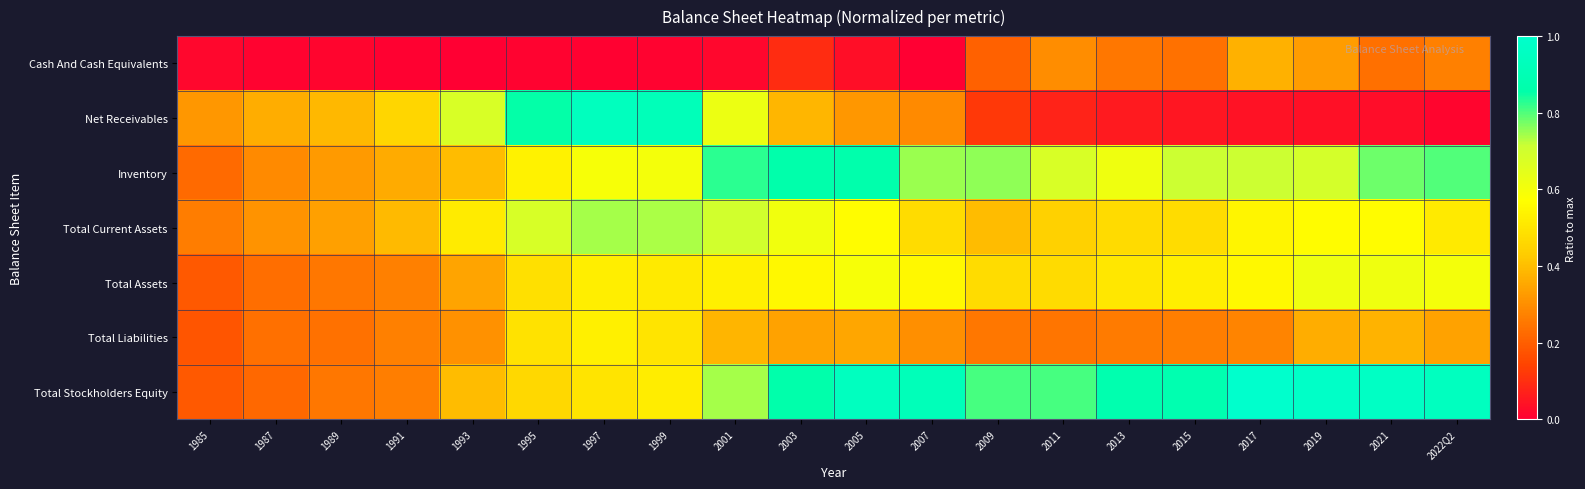

What is the difference between the highest and lowest values at 1997?

0.9